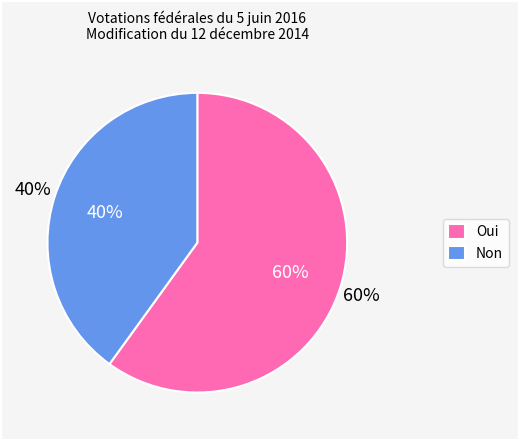

Is Oui the majority of the pie?

Yes